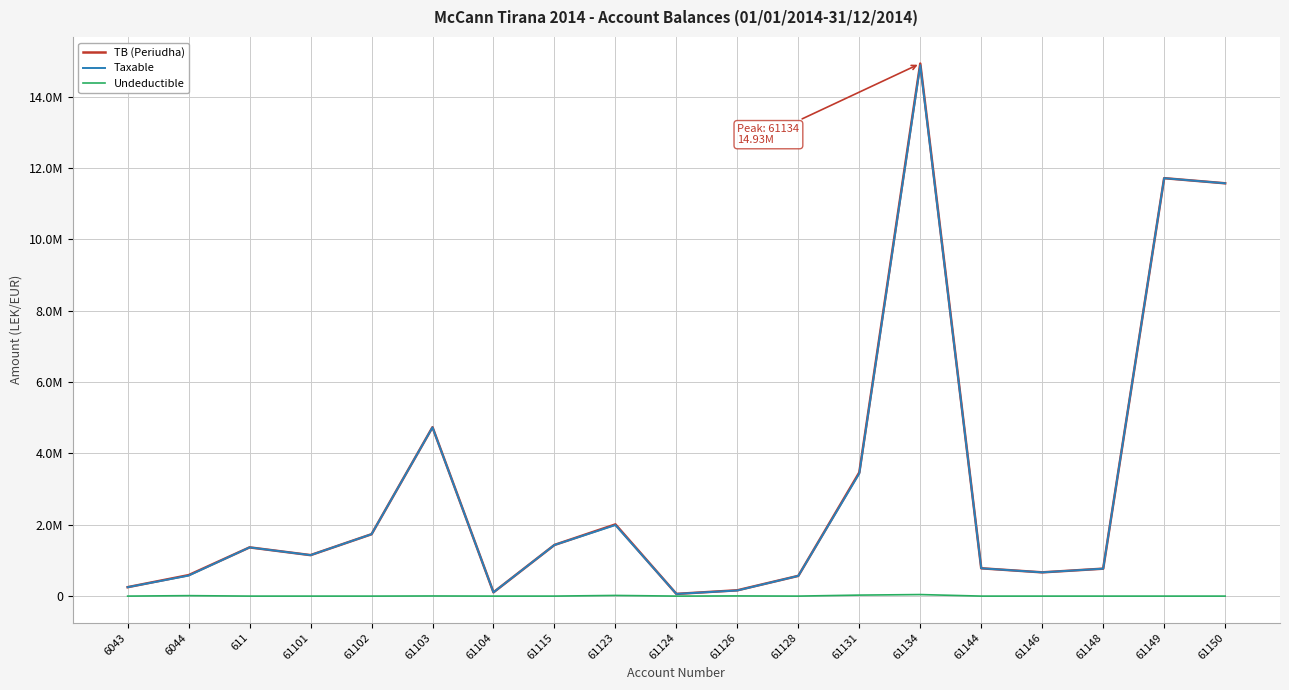

What are all the series names shown in the legend?

TB (Periudha), Taxable, Undeductible